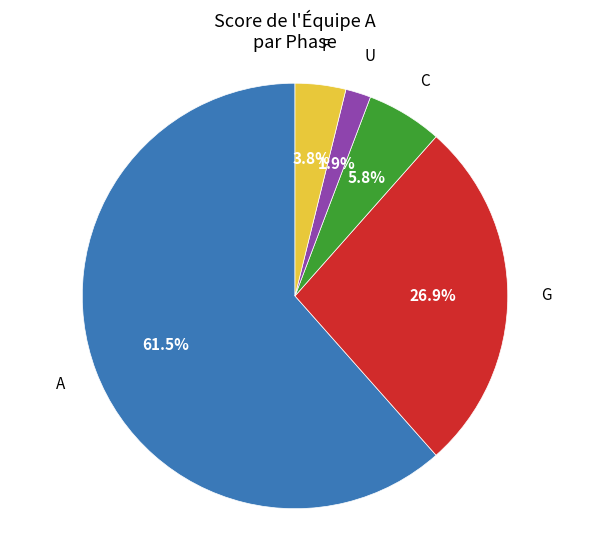

Is there any slice that represents more than half of the pie?

Yes